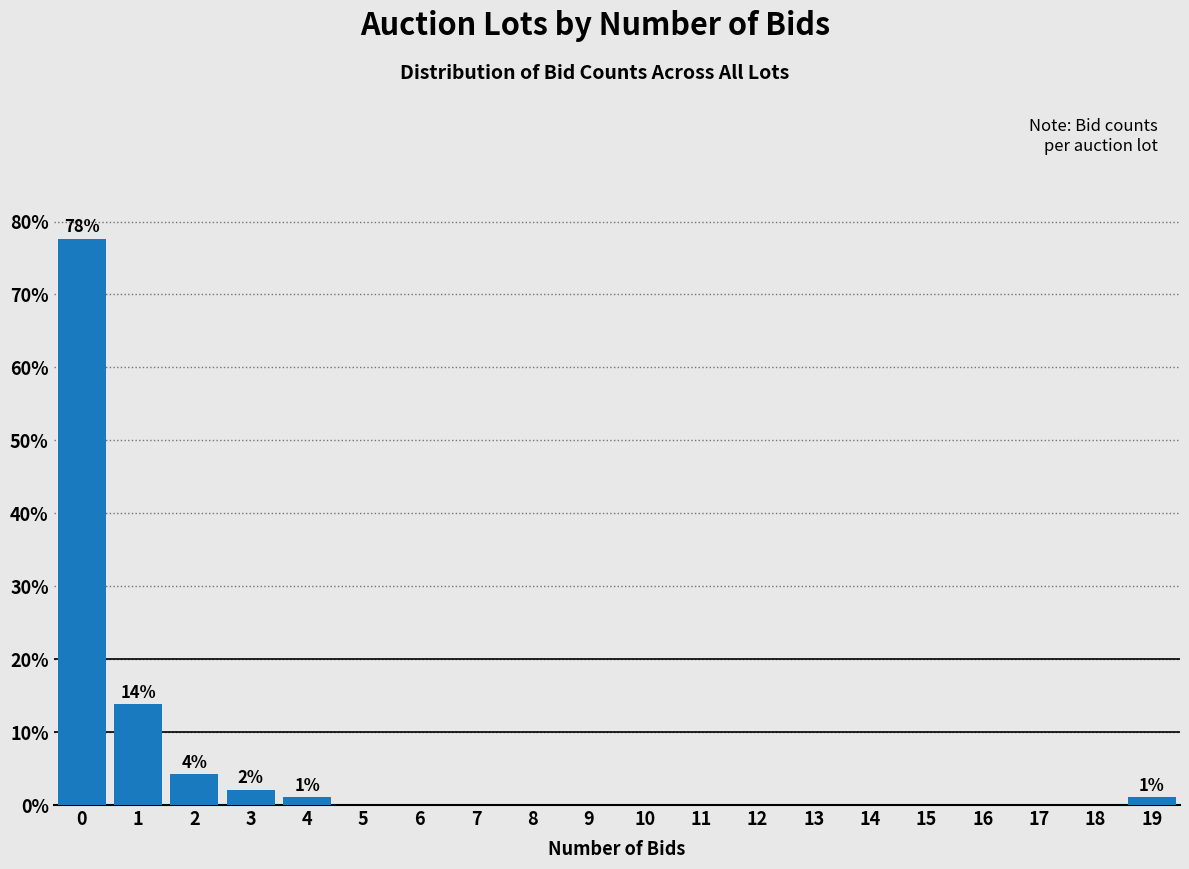

Reading left to right, what are all the values shown in this chart?

0=77.7	1=13.8	2=4.3	3=2.1	4=1.1	5=0.0	6=0.0	7=0.0	8=0.0	9=0.0	10=0.0	11=0.0	12=0.0	13=0.0	14=0.0	15=0.0	16=0.0	17=0.0	18=0.0	19=1.1